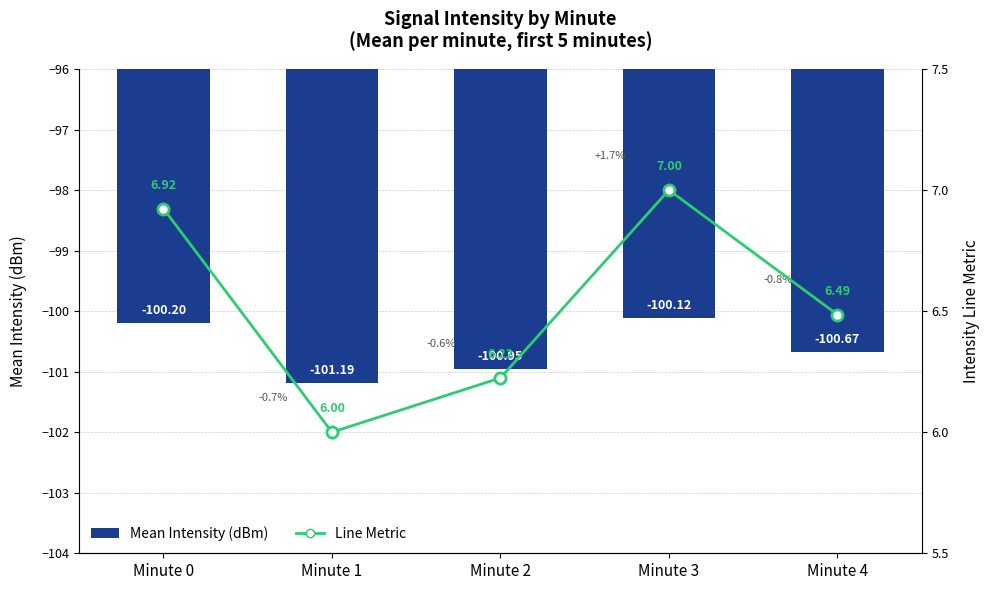

Is the value of Line Metric at Minute 0 greater than the value of Mean Intensity (dBm) at Minute 4?

Yes